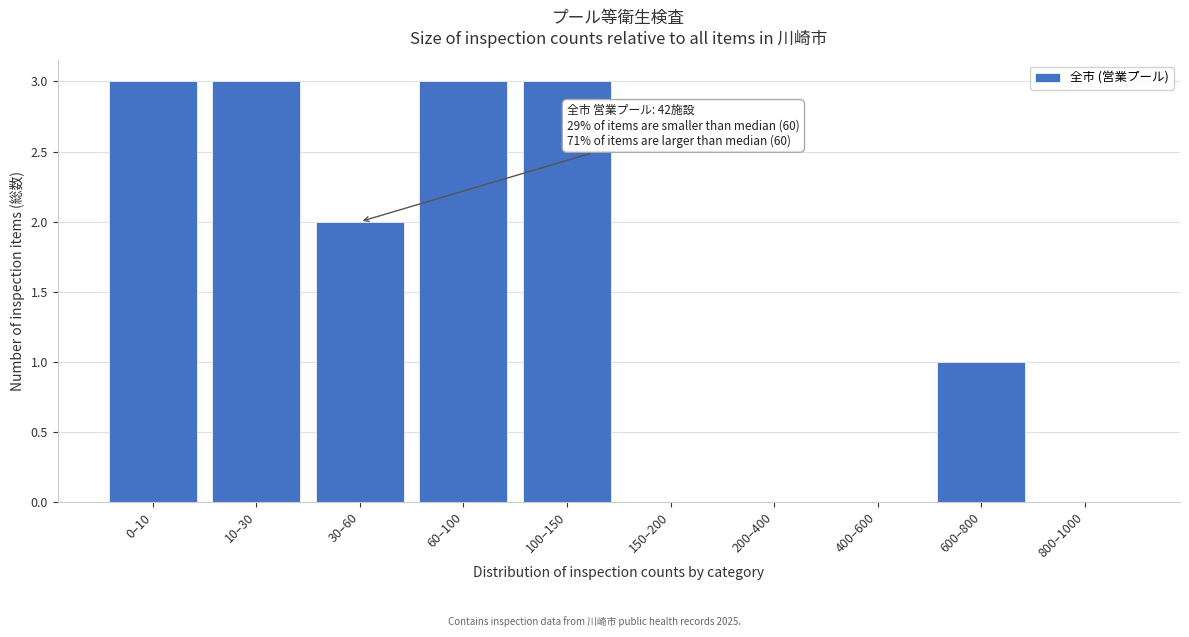

Reading left to right, list all the values displayed in this chart.

0–10=3	10–30=3	30–60=2	60–100=3	100–150=3	150–200=0	200–400=0	400–600=0	600–800=1	800–1000=0